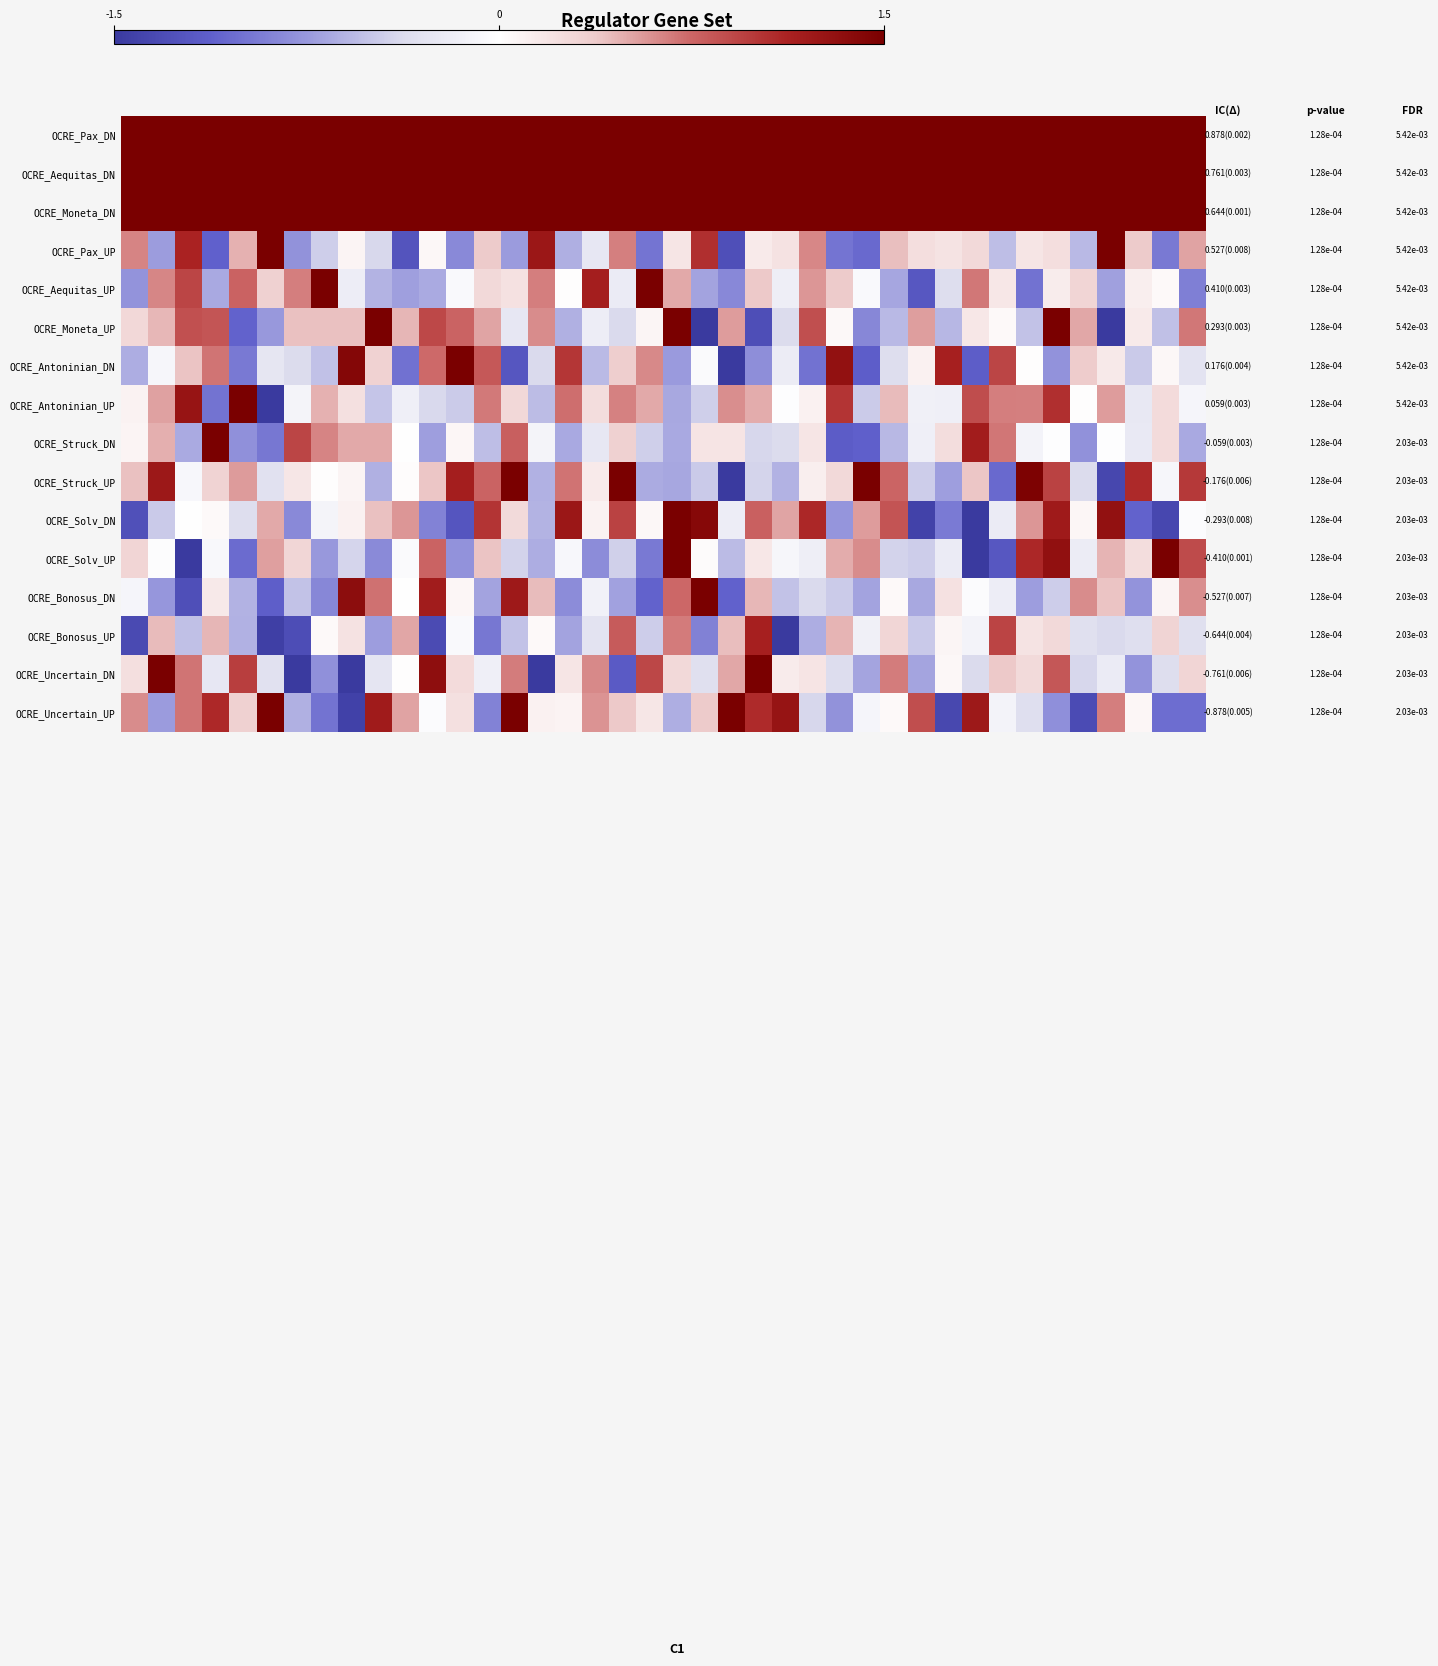

At how many categories does at least one series exceed 123?

40